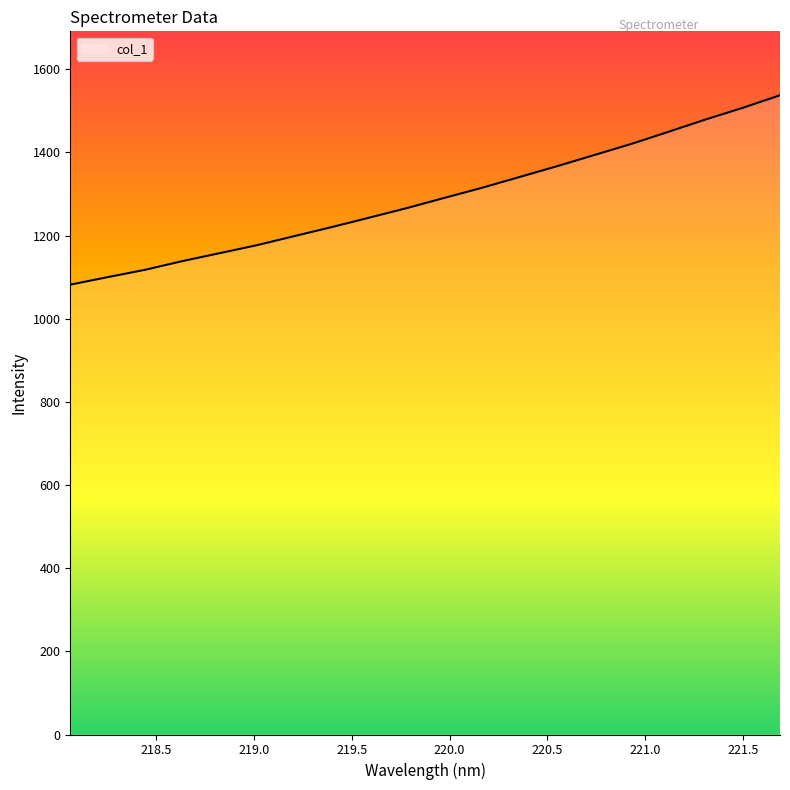

What is the minimum value shown in the chart?

1081.9